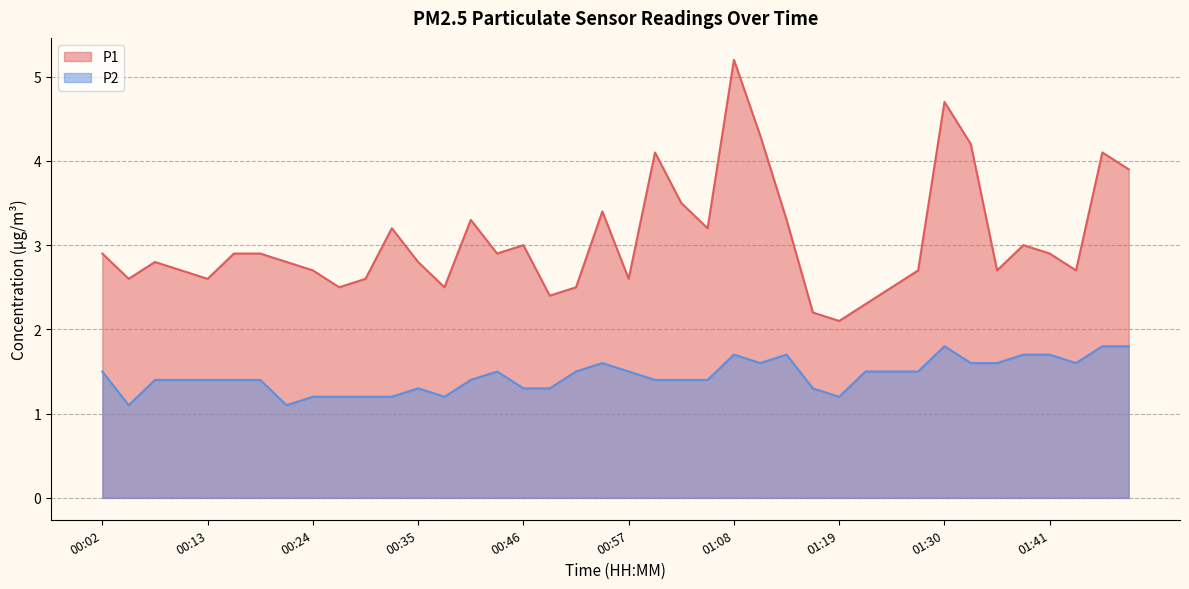

What is the difference between the P2 values at 00:02 and 01:00?

0.1